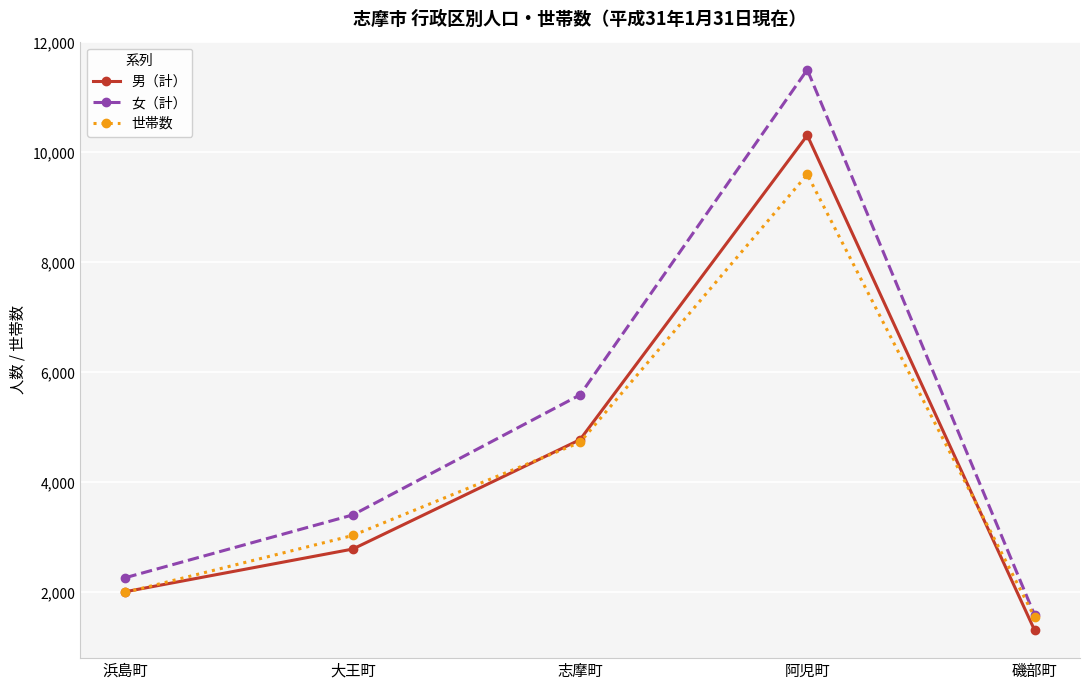

How many distinct data groups are displayed?

3